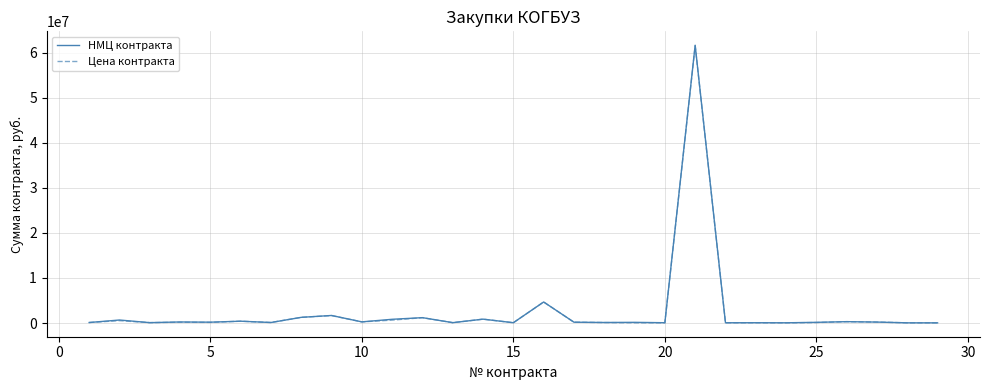

What is the maximum value shown in the chart?

61625850.0